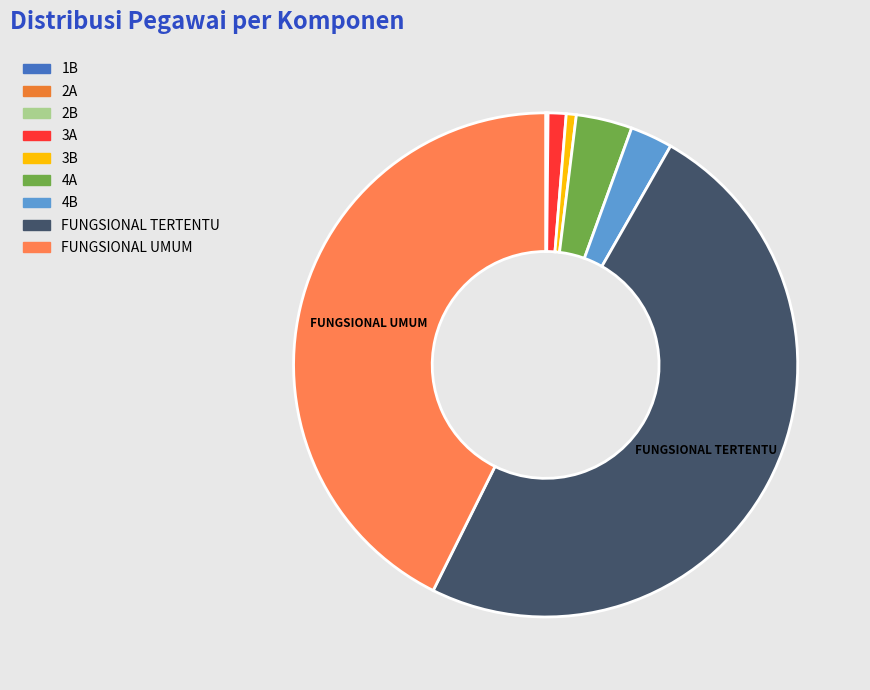

To the nearest percent, what percentage of the pie is FUNGSIONAL UMUM?

43%